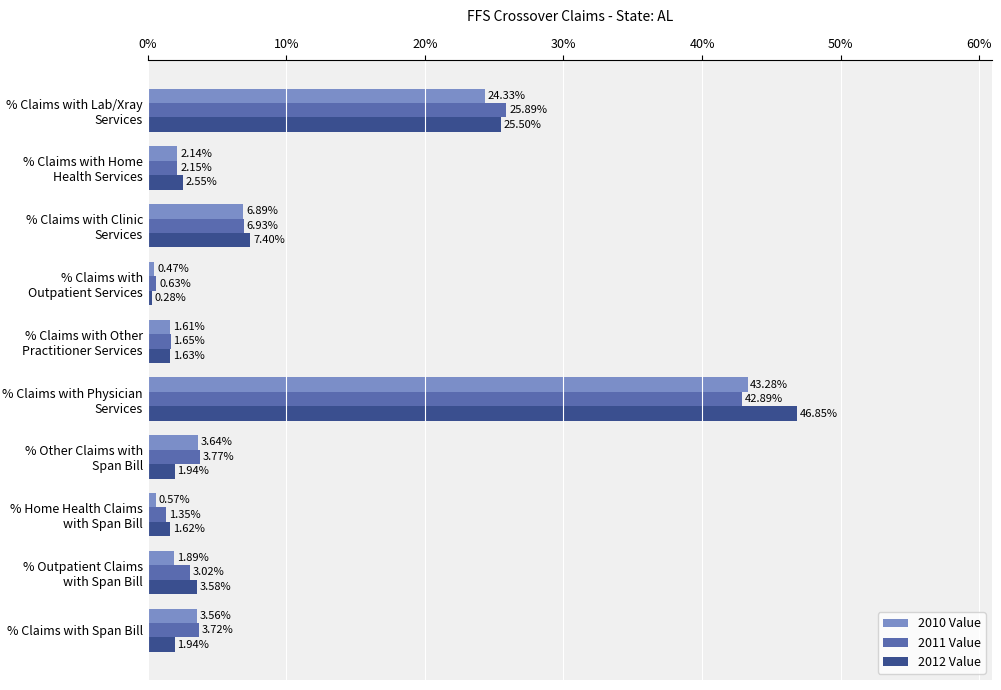

How many distinct data groups are displayed?

3